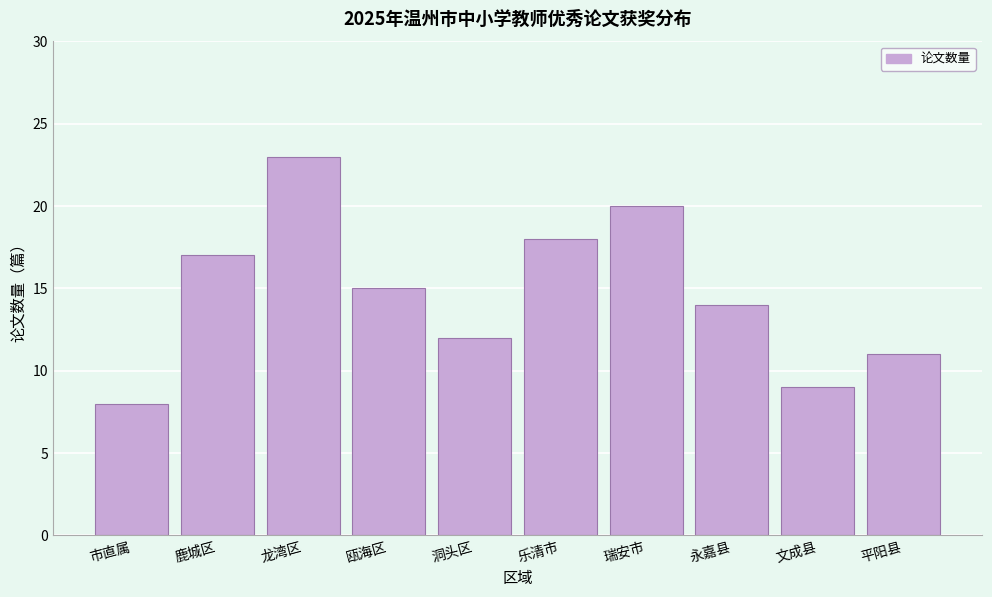

Reading left to right, what are all the values shown in this chart?

8	17	23	15	12	18	20	14	9	11